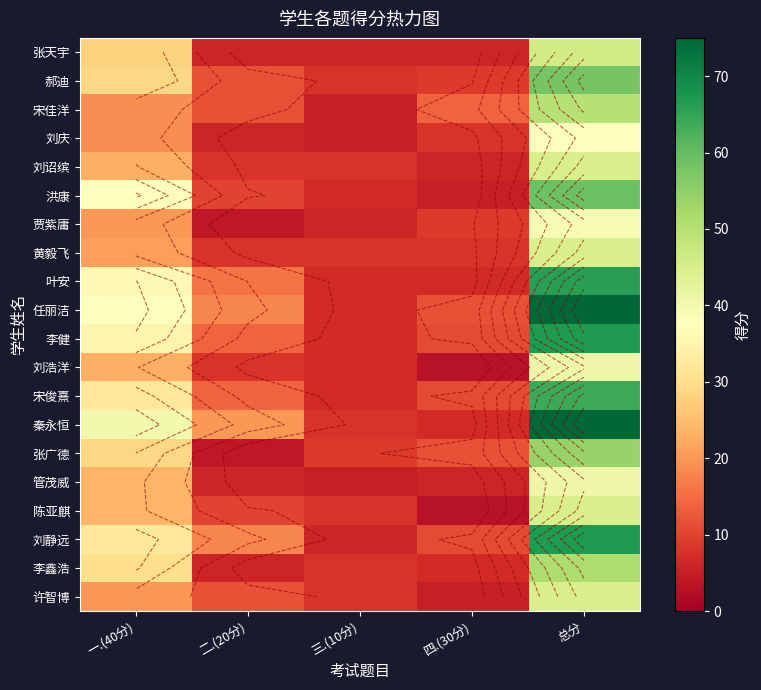

Which series has the largest total across all categories?

任丽洁